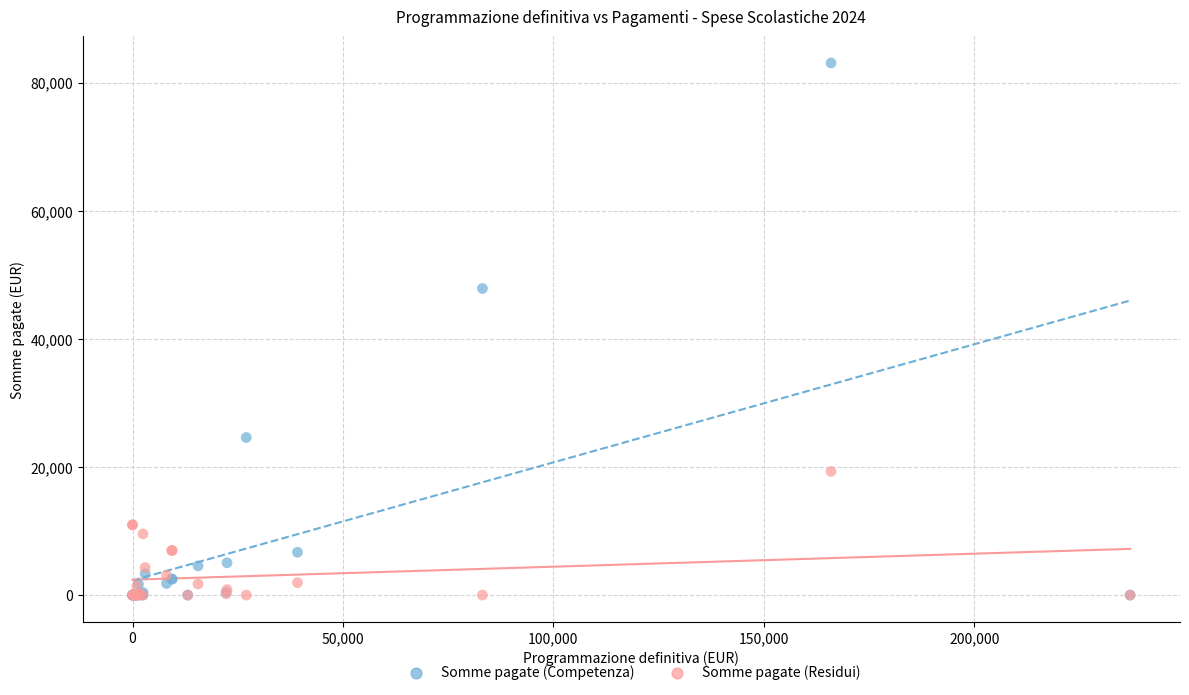

What are all the series names shown in the legend?

Somme pagate (Competenza), Somme pagate (Residui)